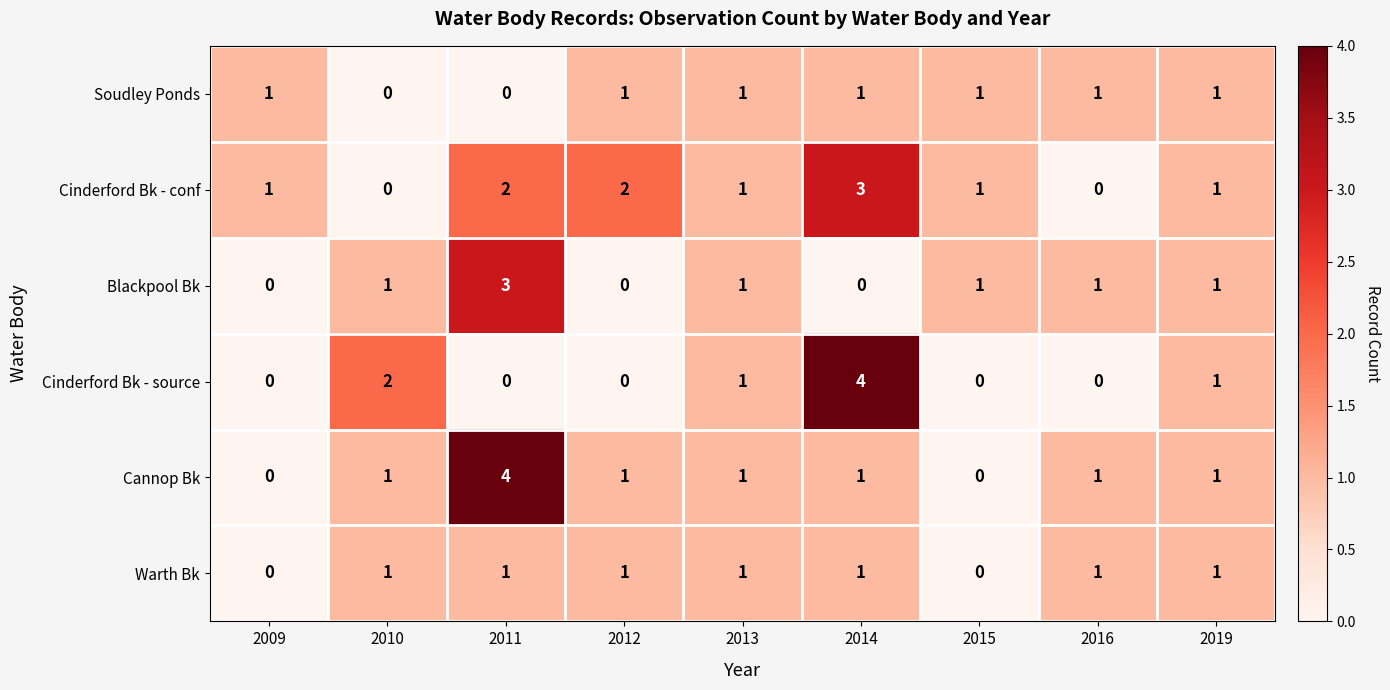

At which label is Cinderford Bk - source closest to 2?

2010